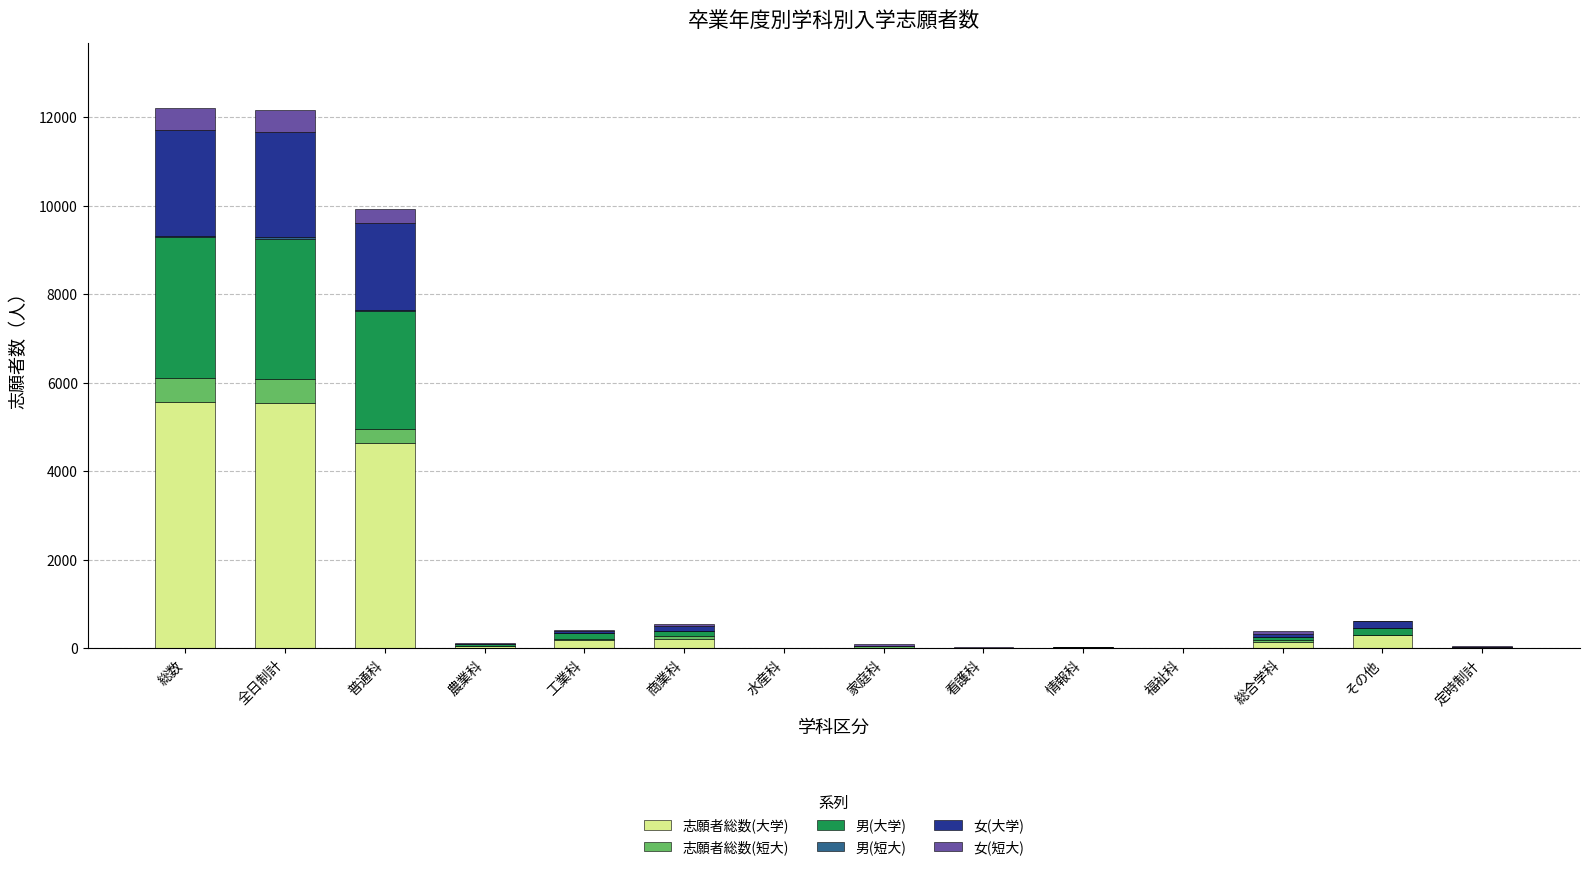

How many distinct data groups are displayed?

6